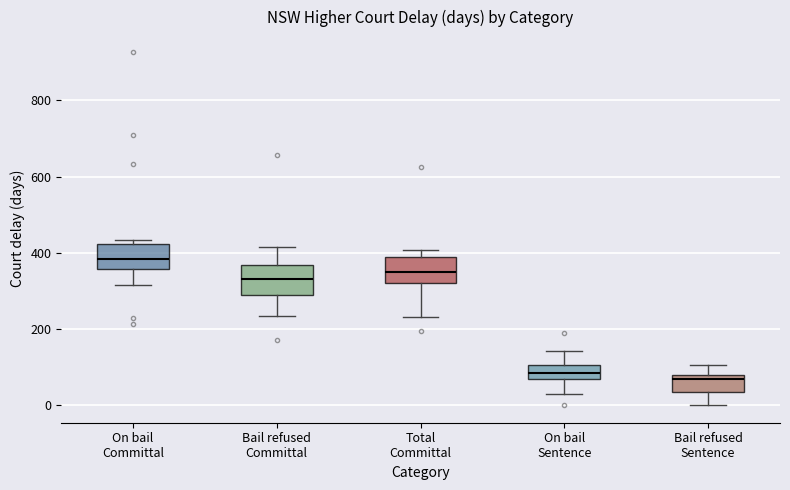

Which box has the highest median line?

On bail Committal